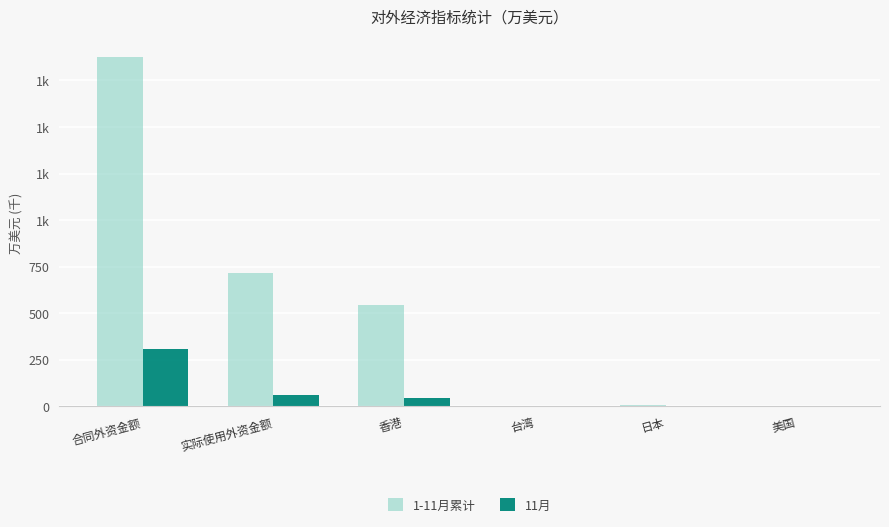

Which series has the widest spread of values?

1-11月累计